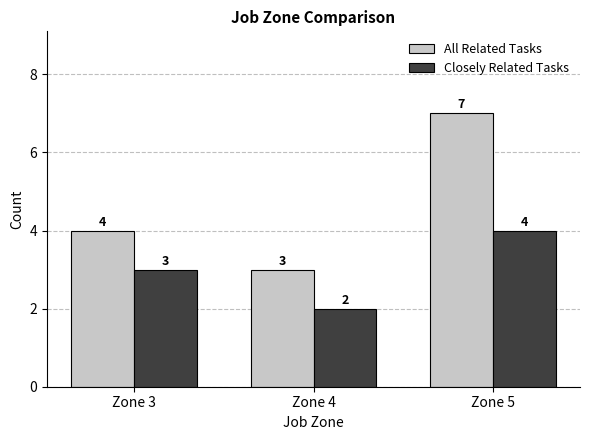

Which series has the largest total across all categories?

All Related Tasks